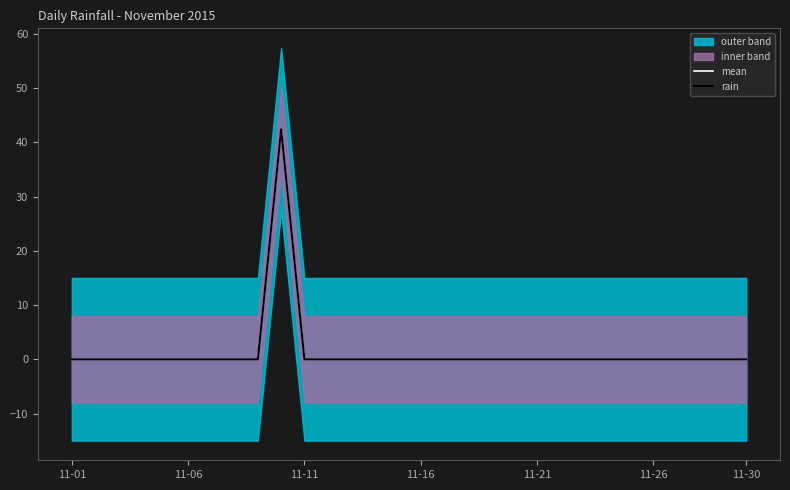

At which category is the sum across all series the highest?

9